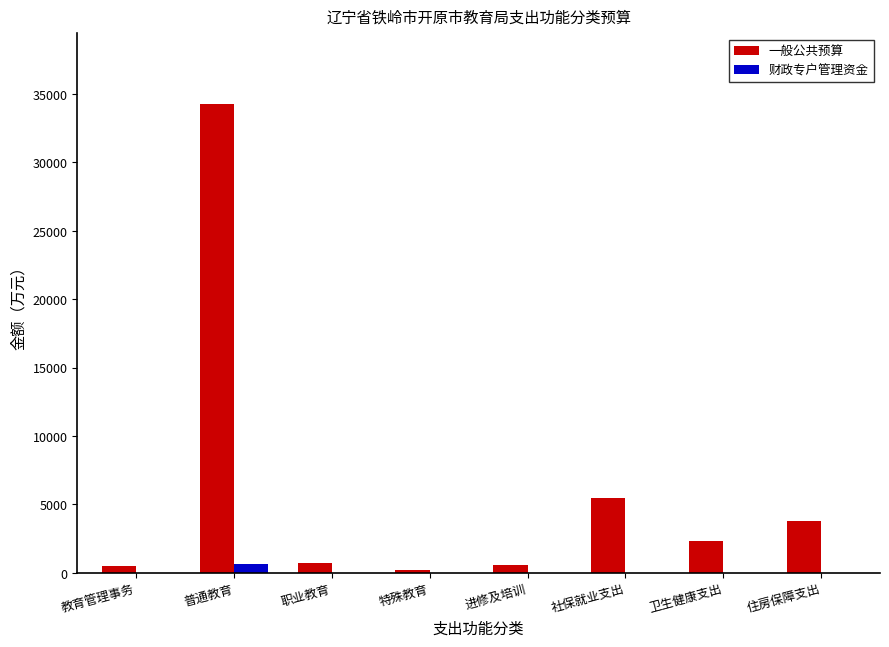

At which category does the chart reach its peak across all series?

普通教育